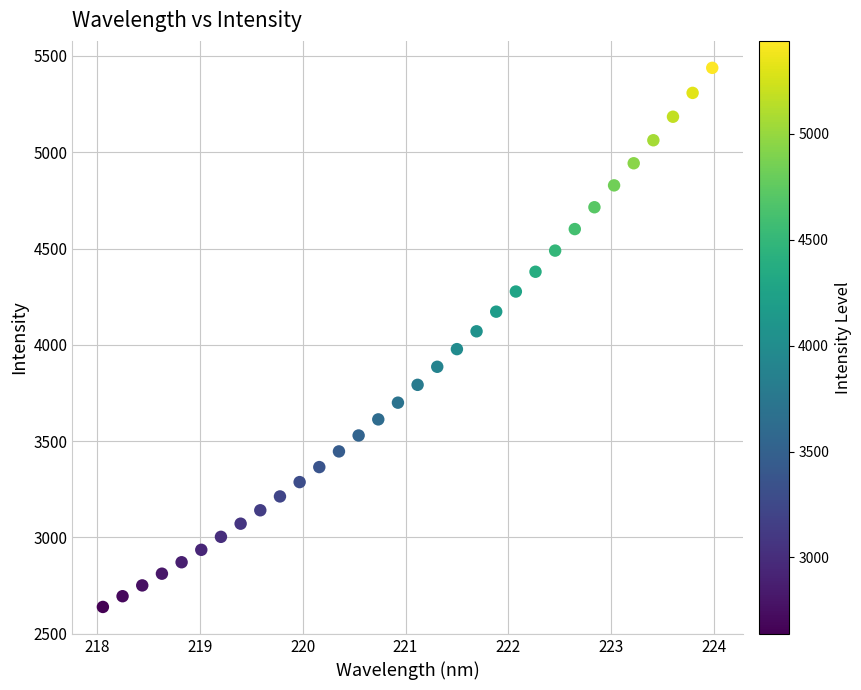

What is the range of X values (max minus min)?

5.9